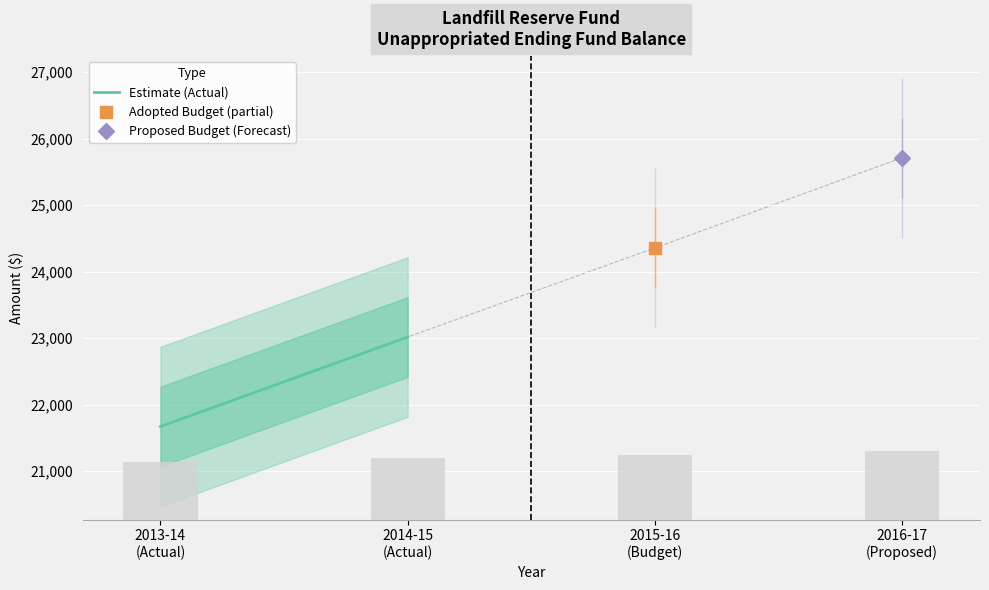

Approximately how many times larger is the value at 2014-15
(Actual) compared to 2013-14
(Actual)?

1.1